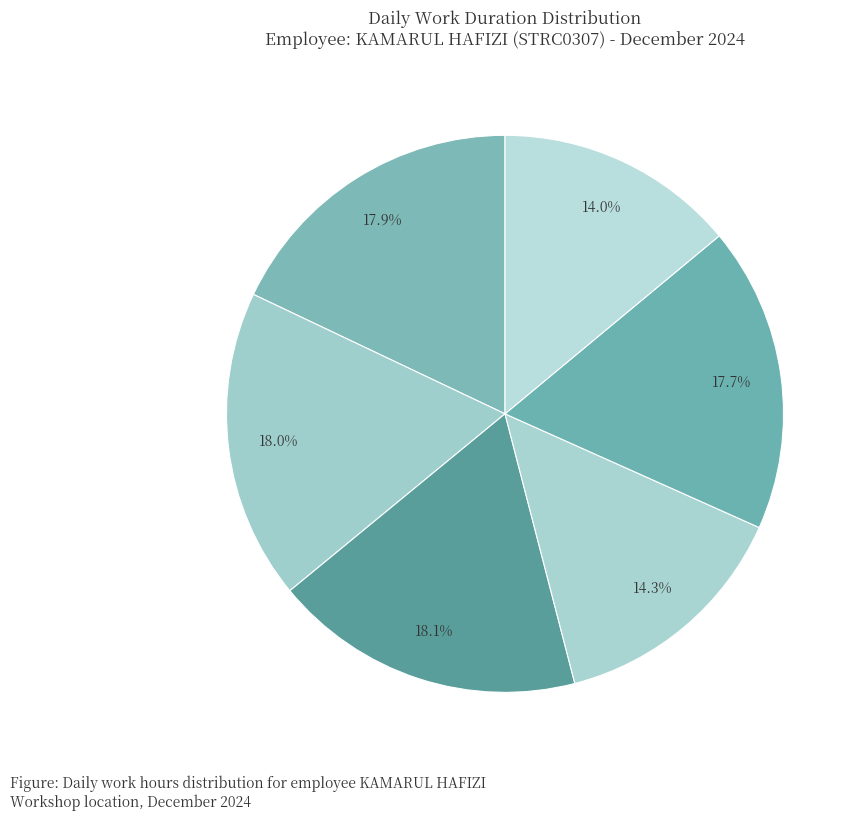

How many segments does this pie chart have?

6